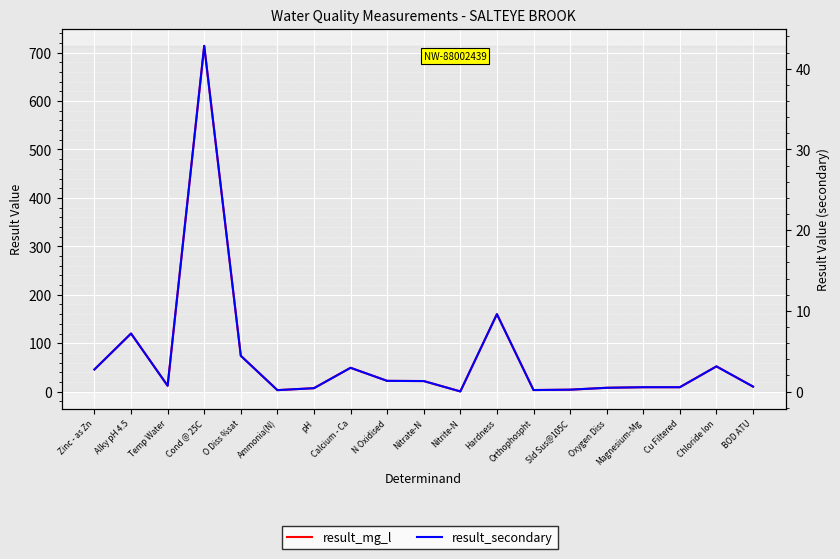

True or false: result_secondary and result_mg_l intersect in this chart.

False